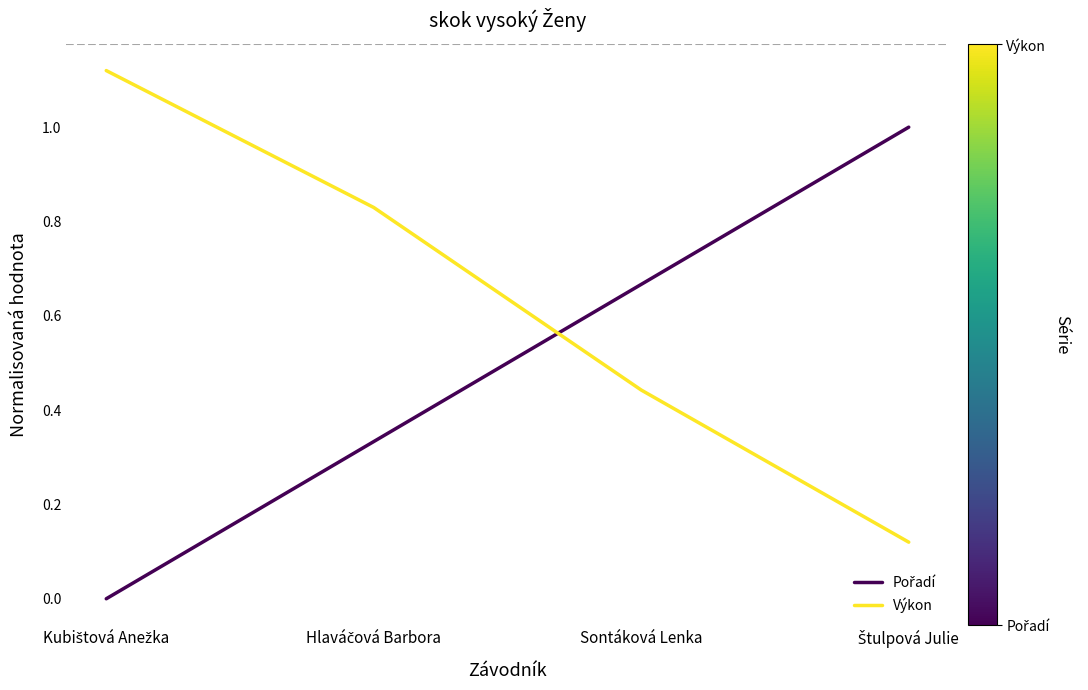

Which series has the largest total across all categories?

Výkon